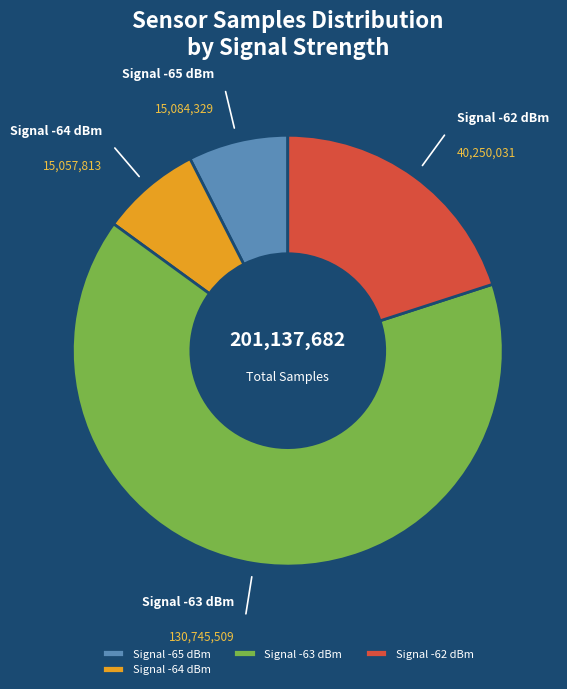

Is the sum of Signal -64 dBm and Signal -63 dBm greater than half?

Yes